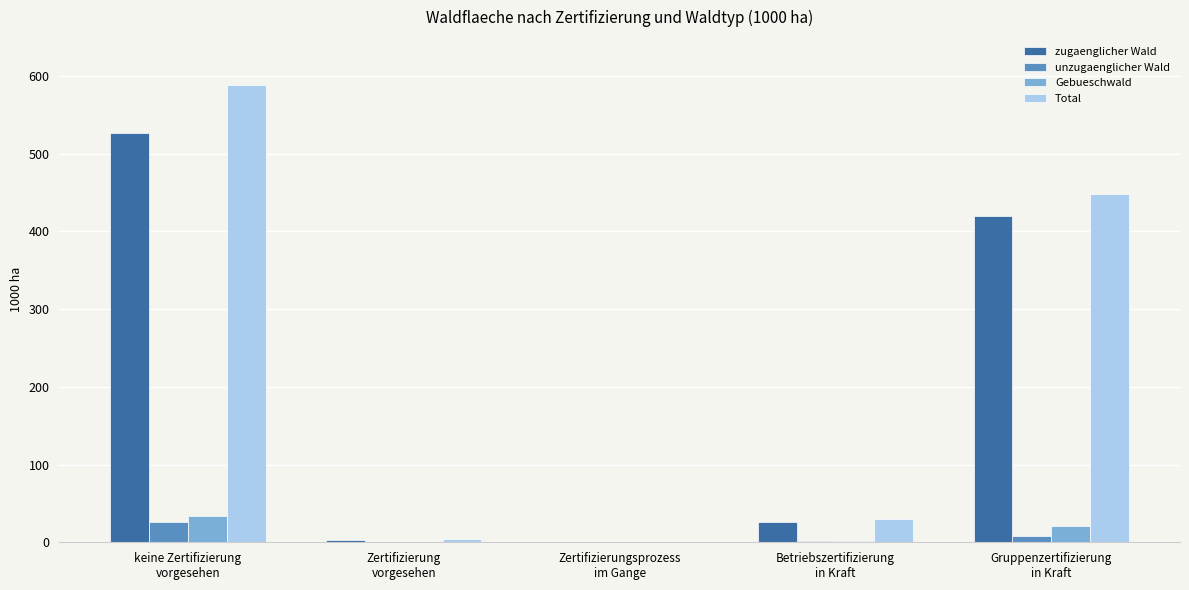

Is the value of Gebueschwald at Zertifizierung
vorgesehen greater than the value of Total at Gruppenzertifizierung
in Kraft?

No